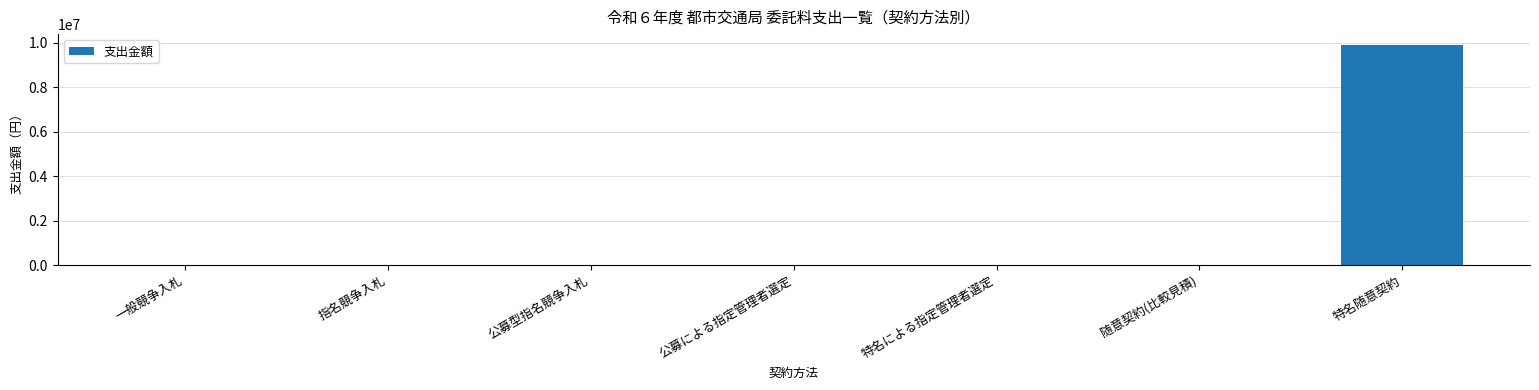

Does the chart contain stacked bars?

No